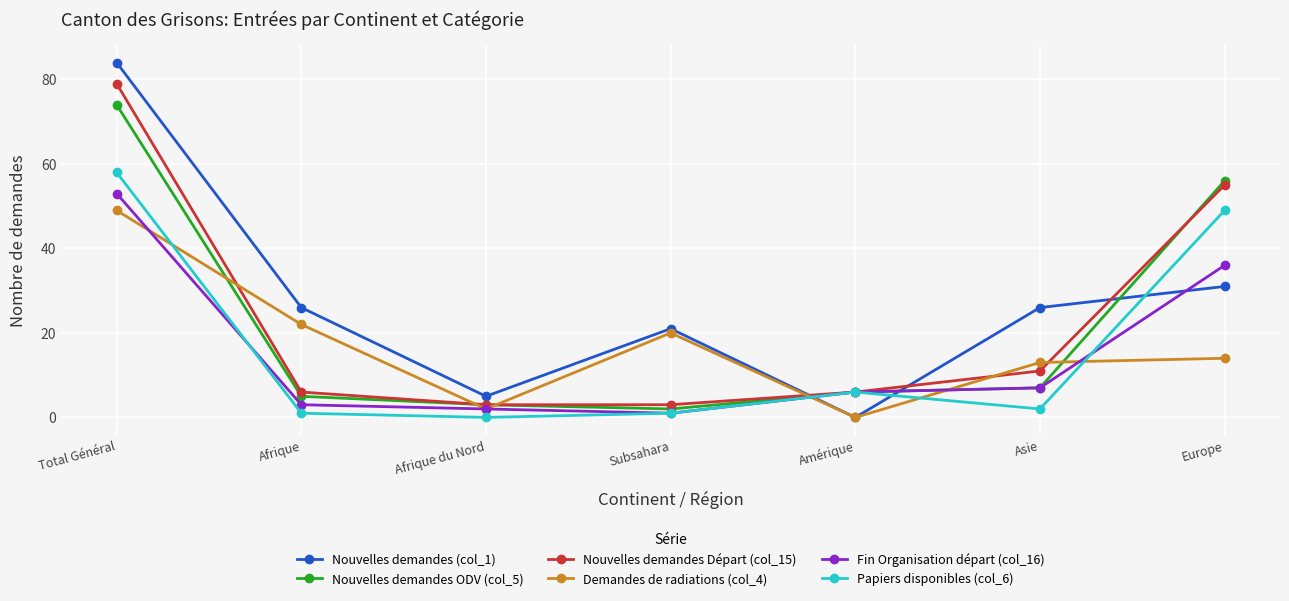

Between Afrique and Afrique du Nord, which series saw the biggest shift?

Nouvelles demandes (col_1)